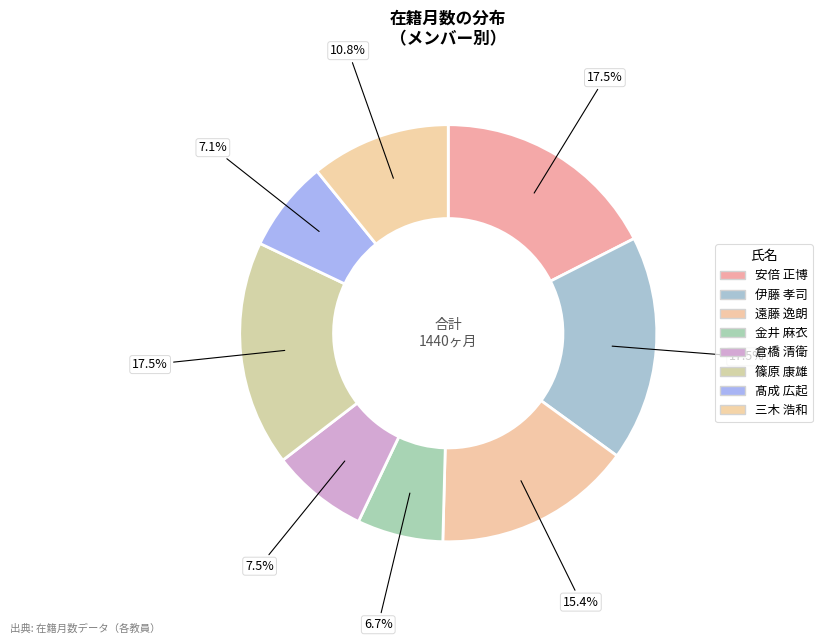

How many slices are in this pie chart?

8